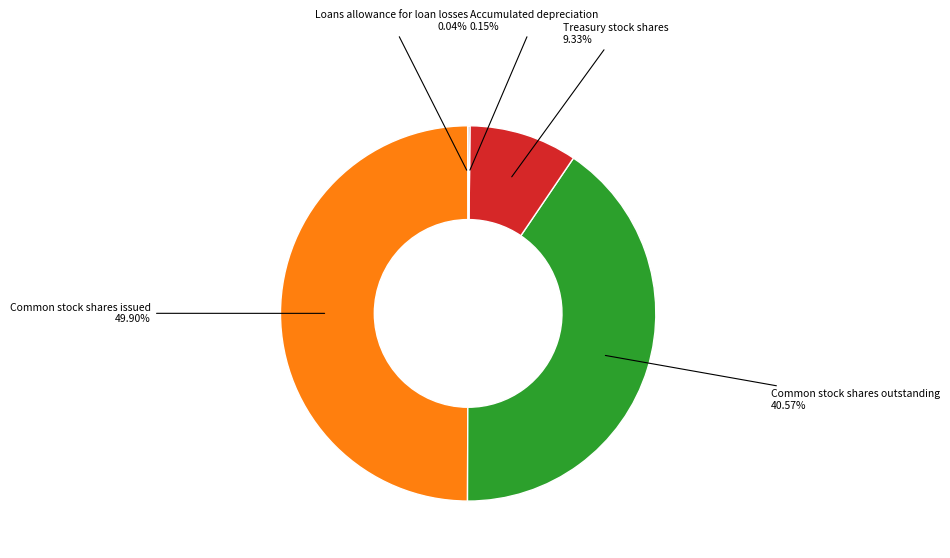

Which category has the smallest portion of the pie?

Loans allowance for loan losses